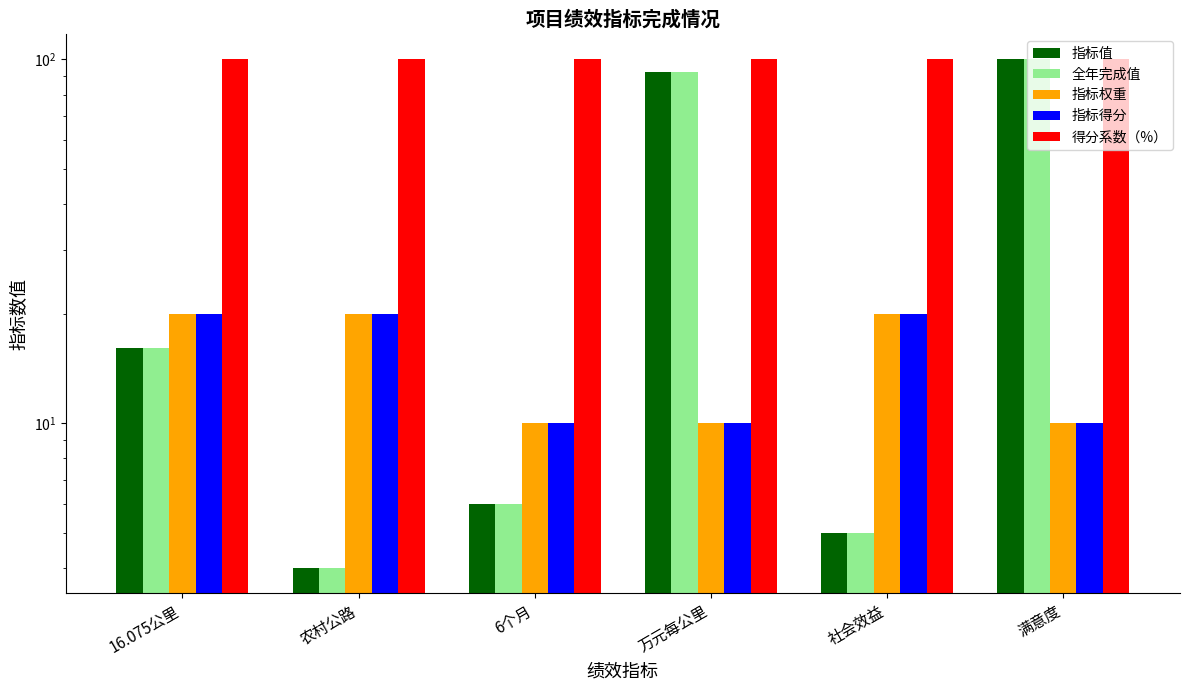

The 指标权重 series shows 5.4 at 6个月. True or false?

False